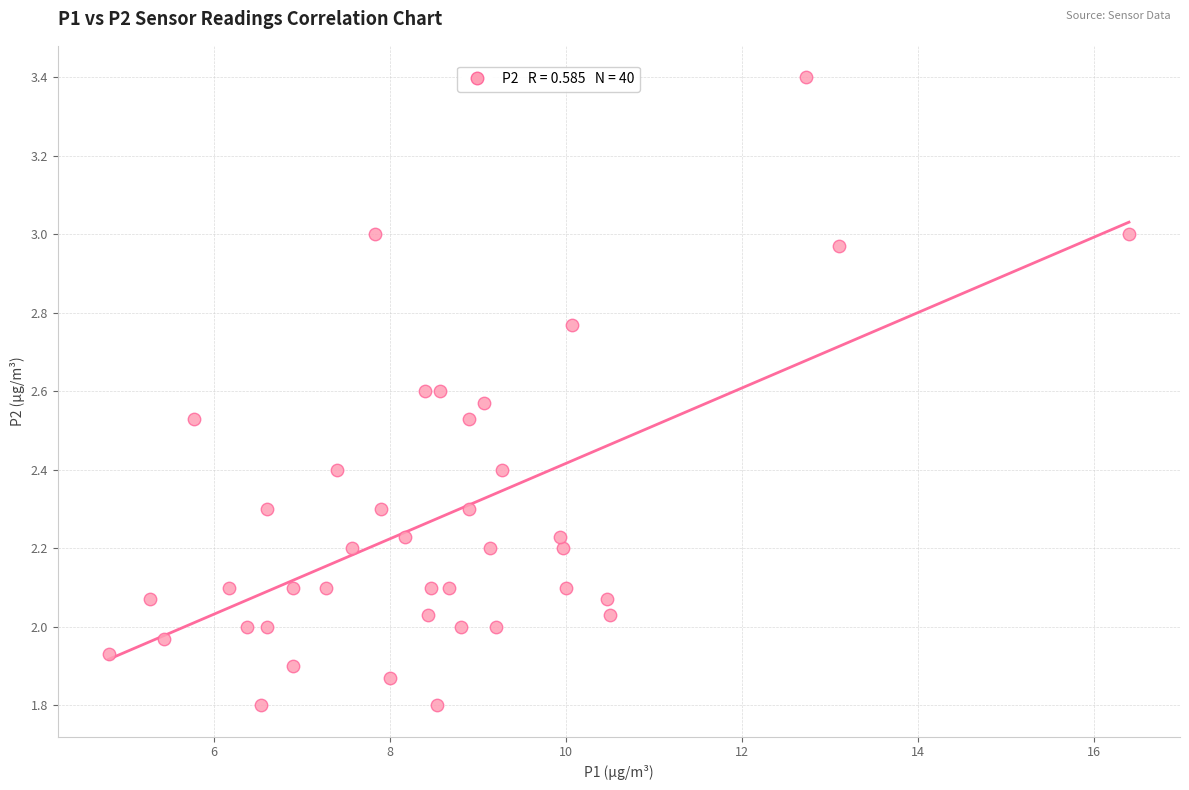

What is the range of X values (max minus min)?

11.6